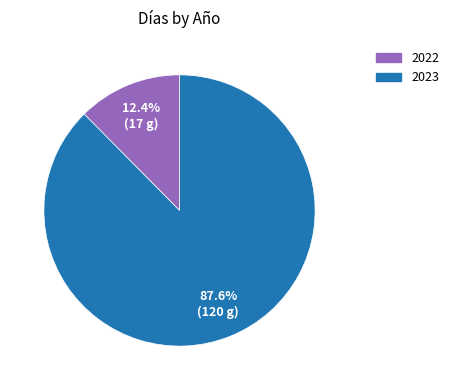

How many slices are in this pie chart?

2